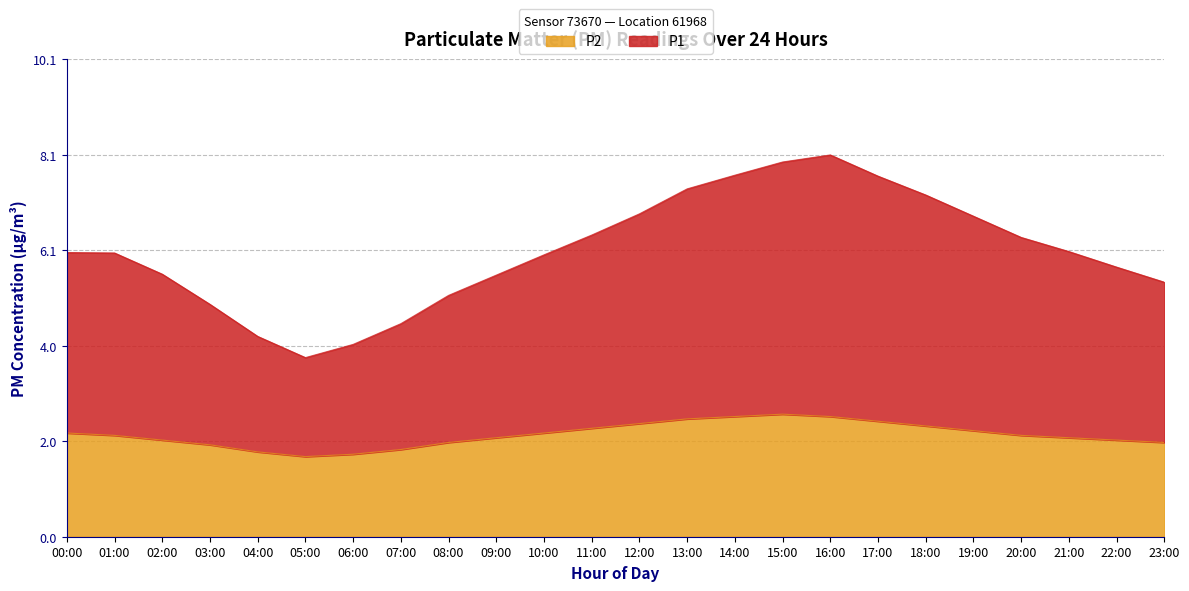

Is it true that P1 equals 4.2 at 04:00?

True